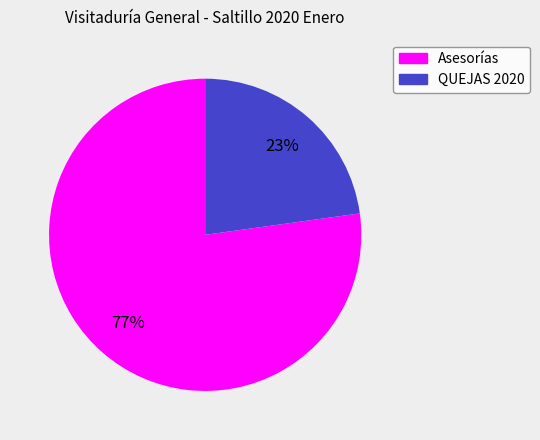

Combined, do QUEJAS 2020 and Asesorías account for over 50%?

Yes